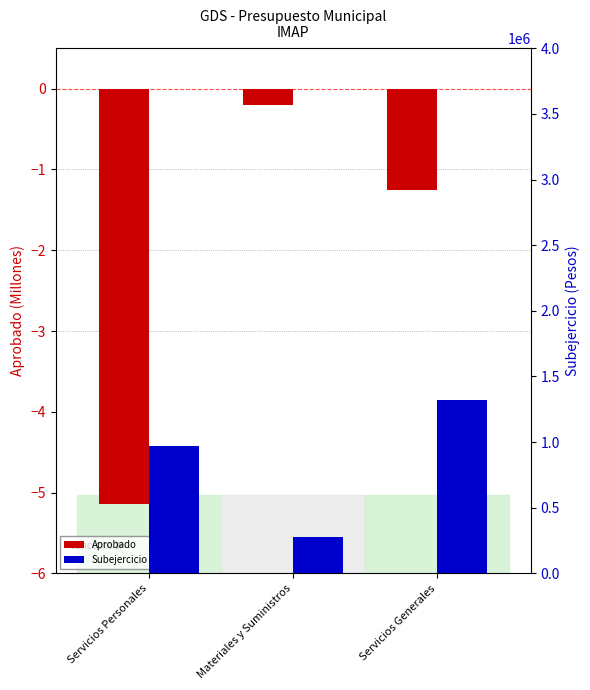

Reading right to left, list all the values displayed in this chart.

Aprobado (M): Servicios Generales=-1.3	Materiales y Suministros=-0.2	Servicios Personales=-5.1
Subejercicio: Servicios Generales=1324351.0	Materiales y Suministros=273534.0	Servicios Personales=969798.7